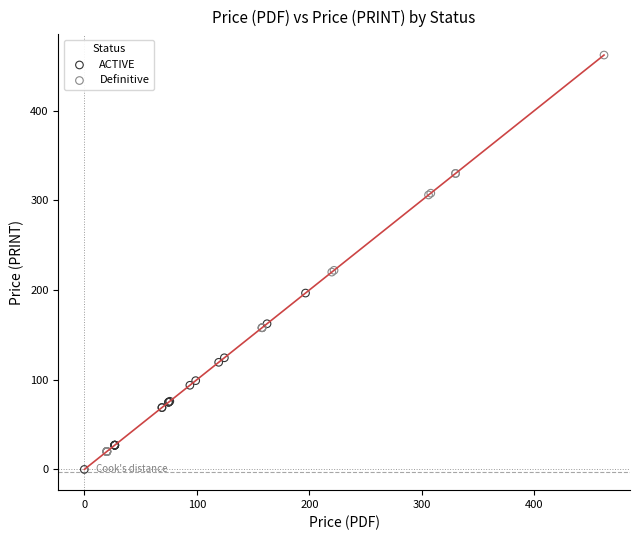

Which series has the widest spread of Y values?

Definitive